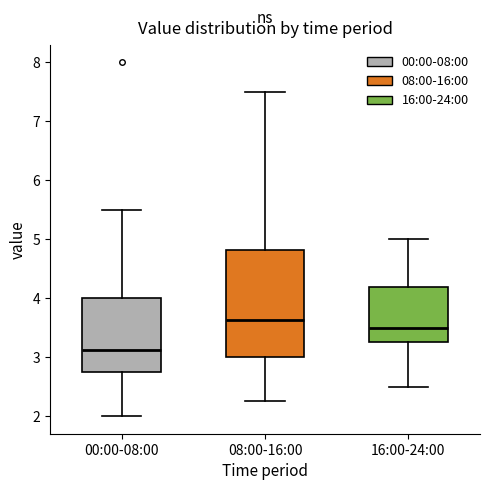

Reading left to right, read every box against the y-axis: the position of its median line, the range the box covers, and the ends of its whiskers. The values are not printed on the chart, so give them approximately, as read against the axis.

00:00-08:00: median 3.1, box 2.8 to 4.0, whiskers 2.0 to 5.5
08:00-16:00: median 3.6, box 3.0 to 4.8, whiskers 2.3 to 7.5
16:00-24:00: median 3.5, box 3.3 to 4.2, whiskers 2.5 to 5.0